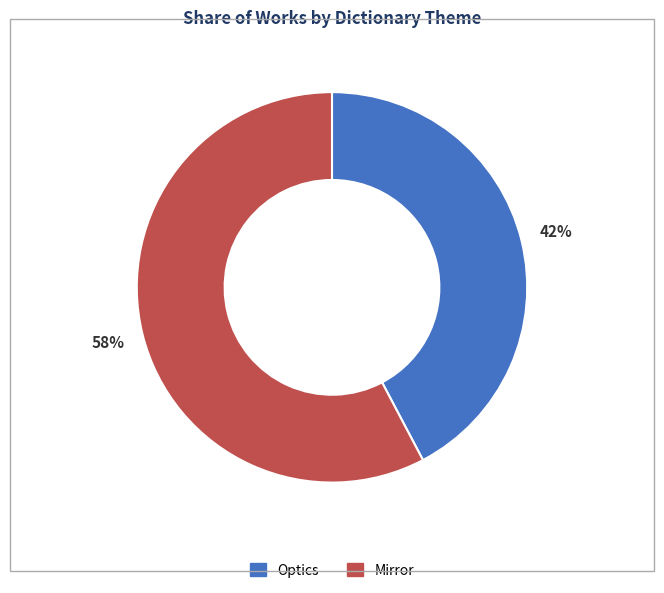

To the nearest percent, what is the average slice percentage?

50%